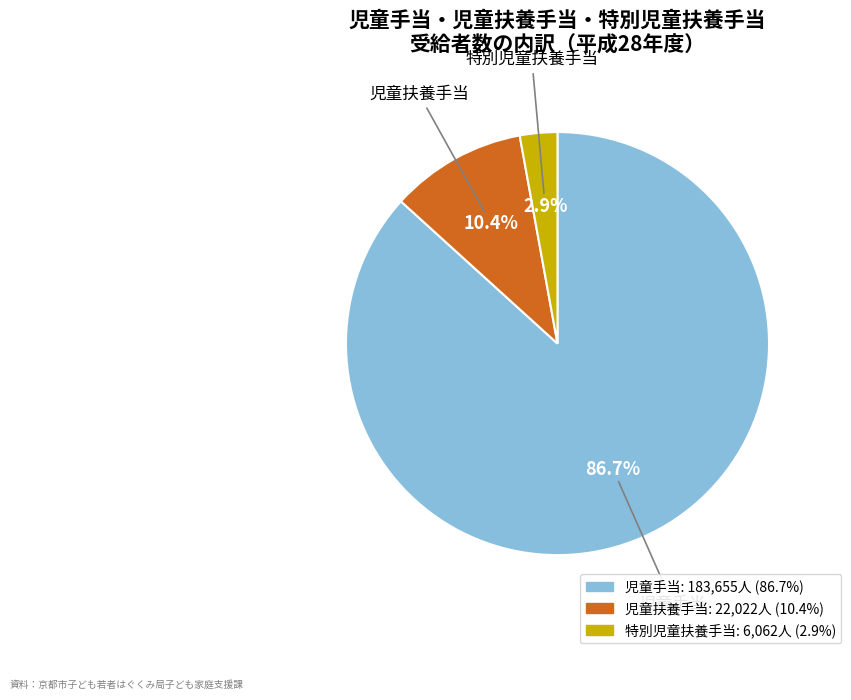

Is it true that 児童扶養手当 is 1% of the pie?

False